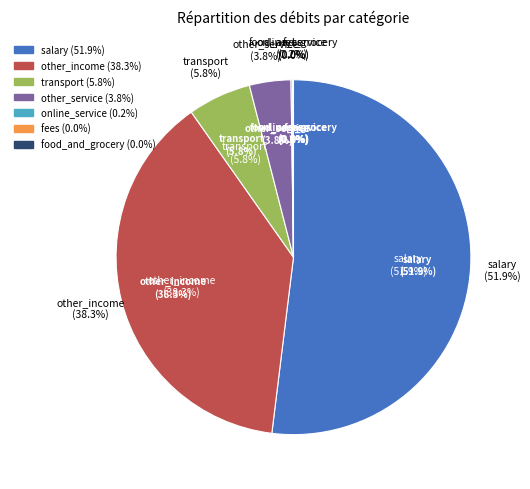

Combined, what portion of the pie is transport and salary?

57.7%